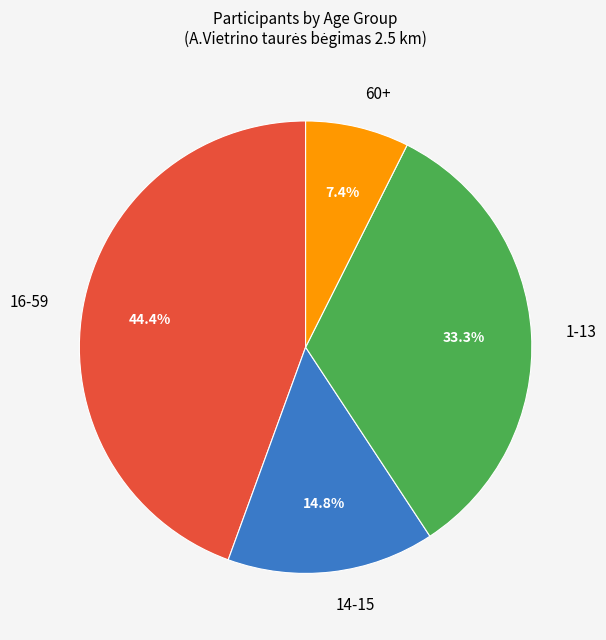

Which category has the smallest portion of the pie?

60+